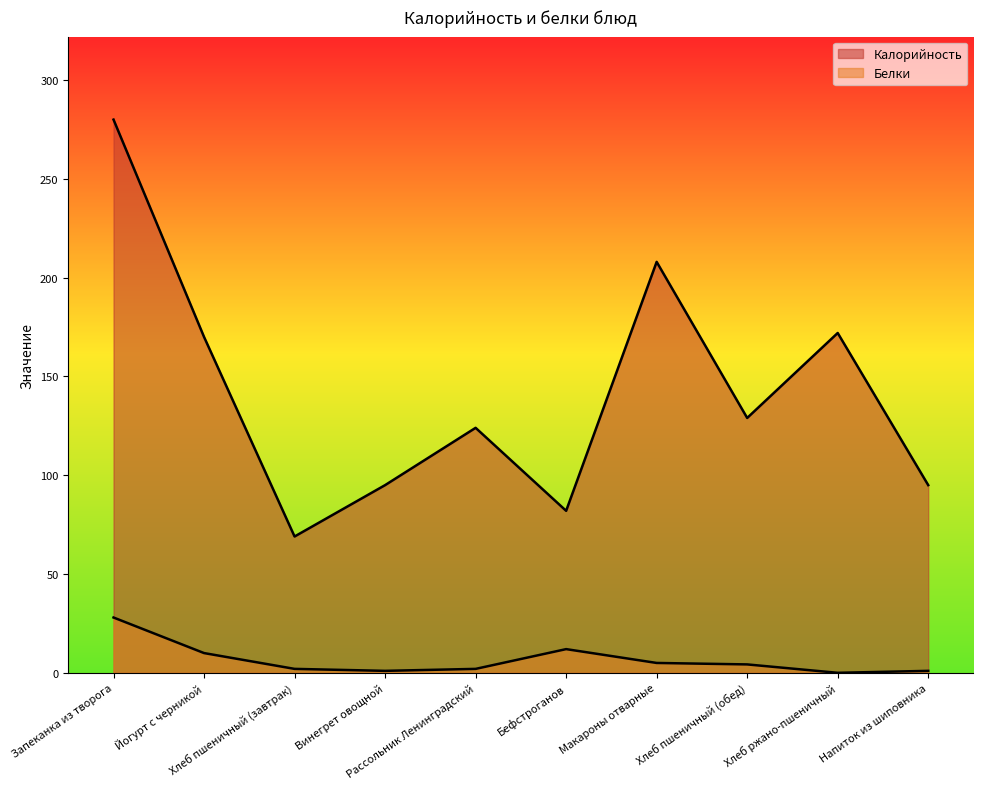

Does the chart have visible grid lines?

No